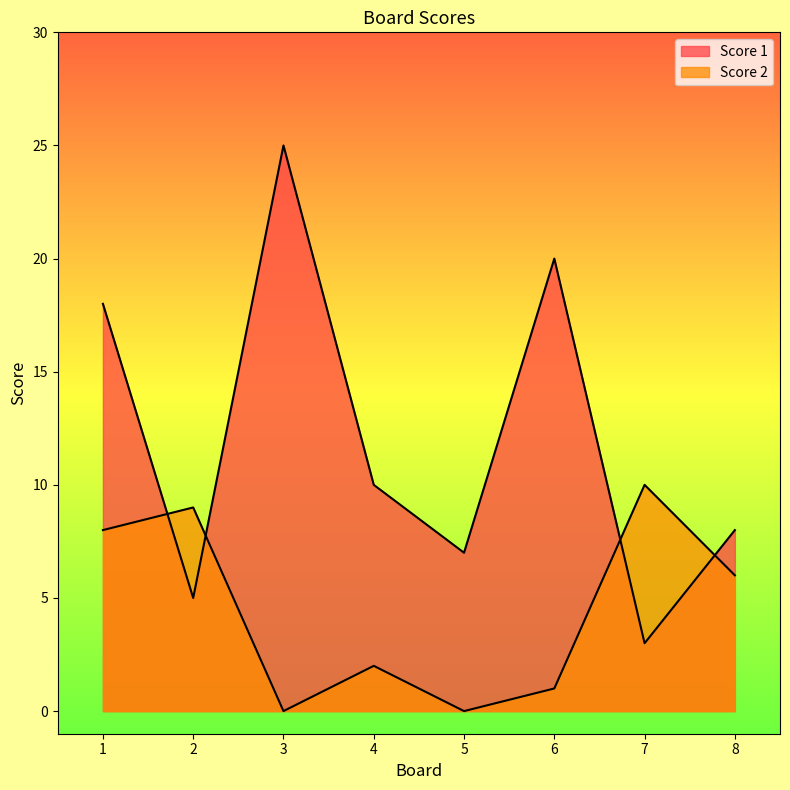

How many distinct data groups are displayed?

2